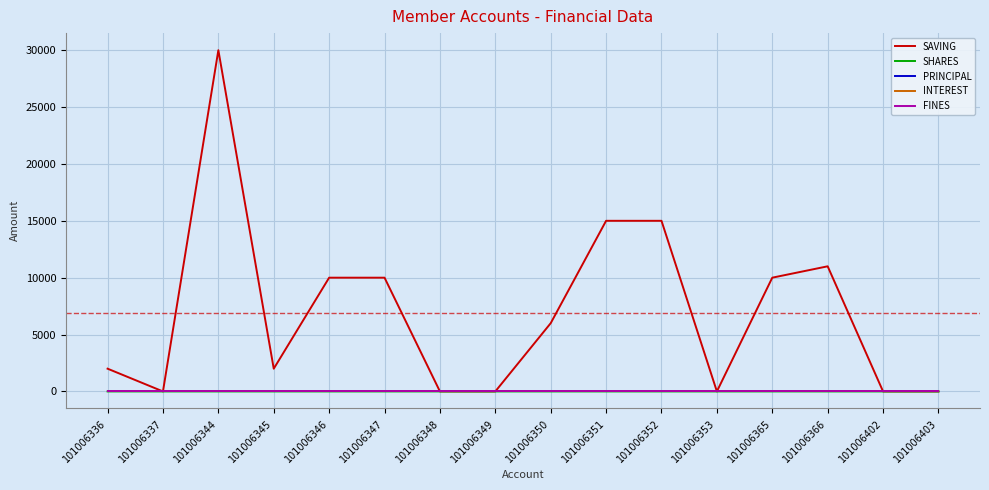

What is the difference between the maximum and second lowest values in the SAVING series?

30000